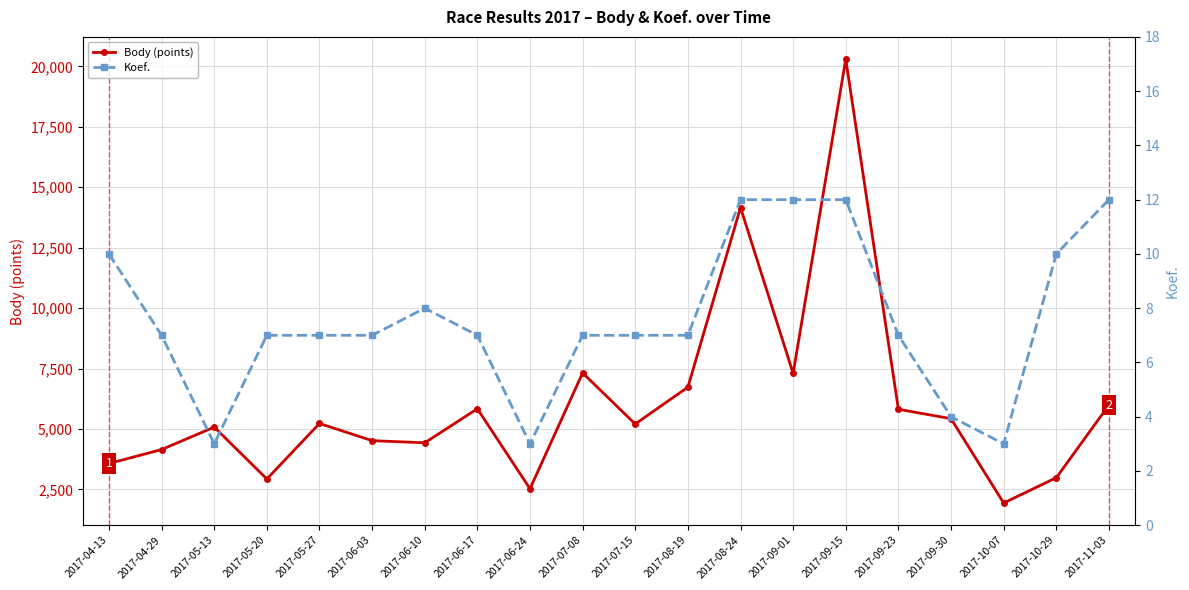

Which category has the highest value in the Body (points) series?

2017-09-15